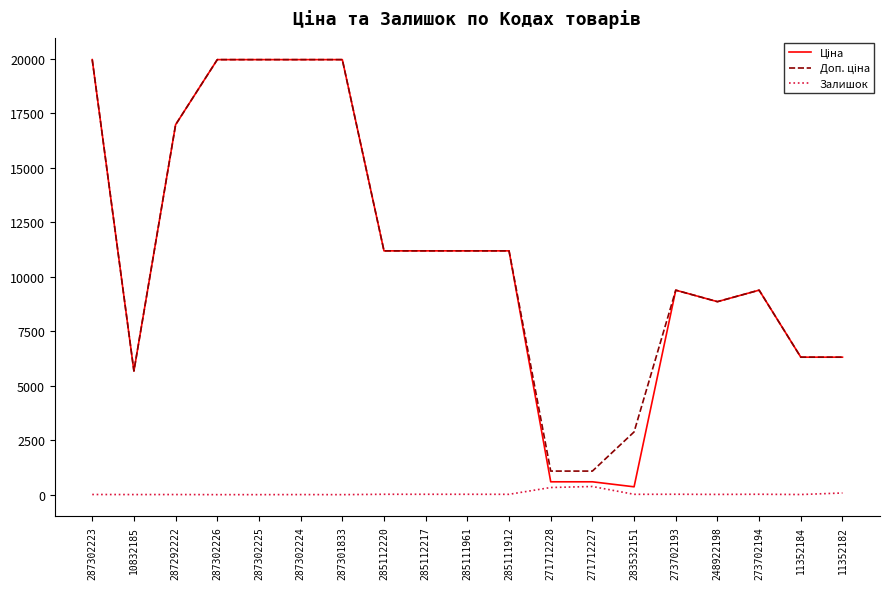

The Залишок series shows 76.0 at 11352182. True or false?

True